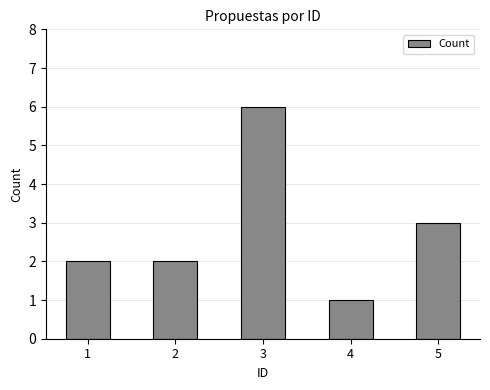

How many bars are there in total?

5